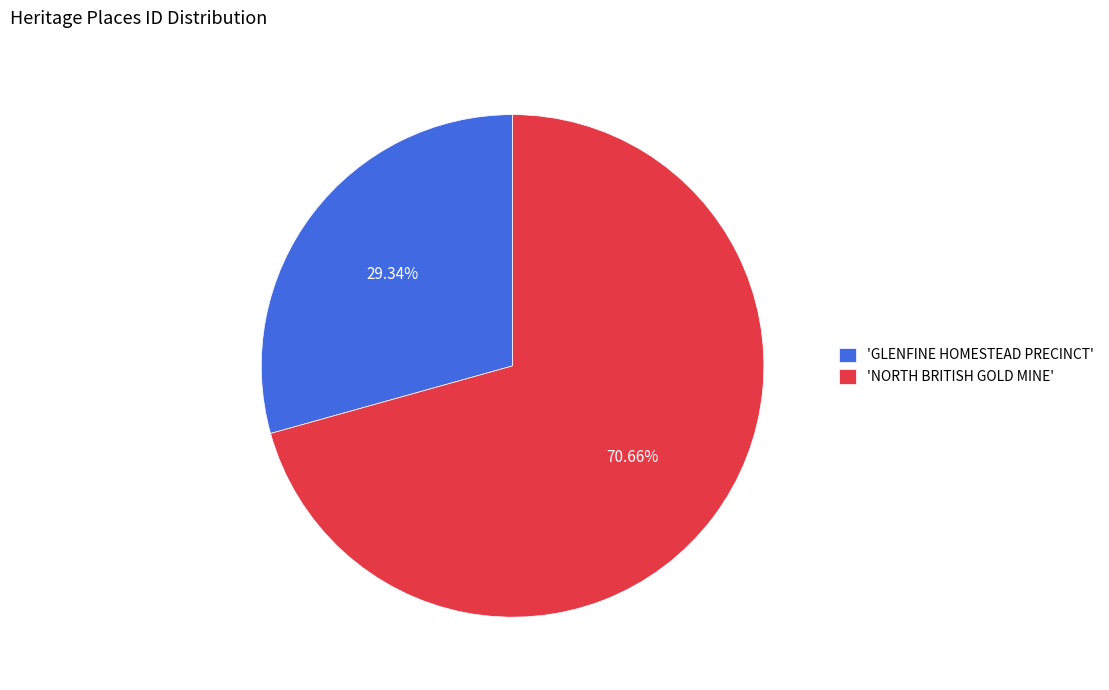

Rank the categories by value from highest to lowest.

'NORTH BRITISH GOLD MINE', 'GLENFINE HOMESTEAD PRECINCT'